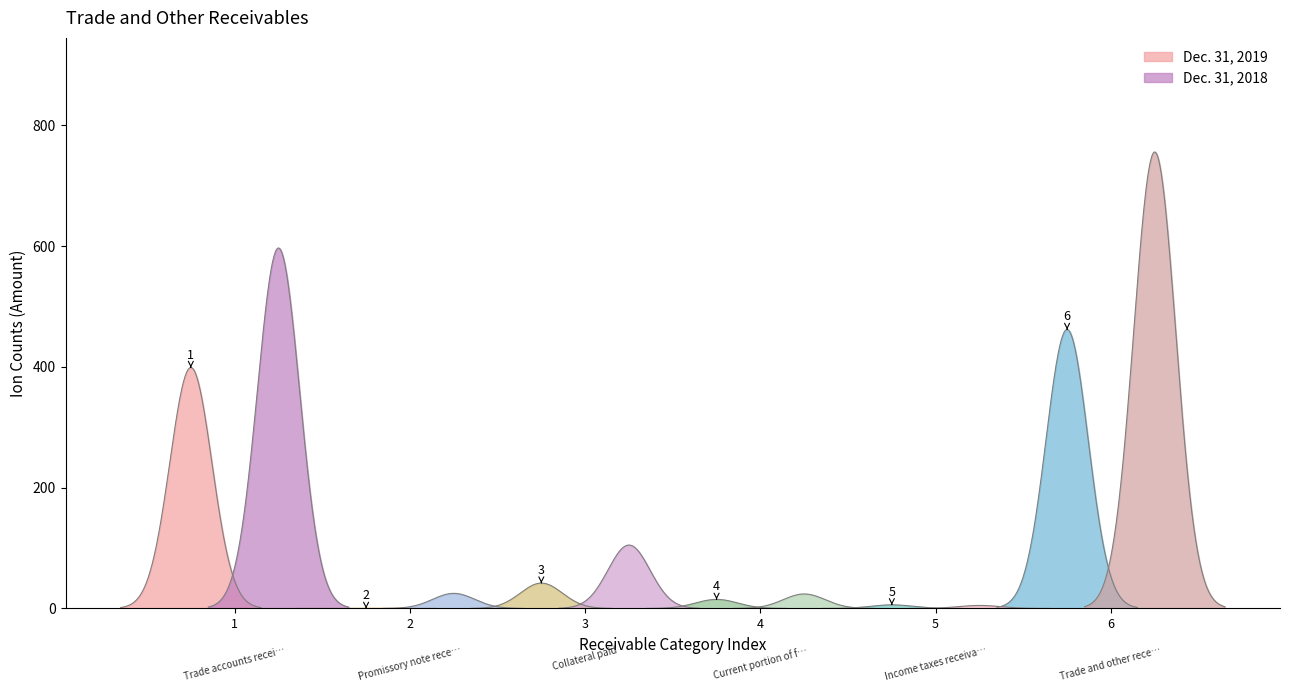

What is the difference between the Dec. 31, 2019 values at Promissory note receivable and Income taxes receivables?

6